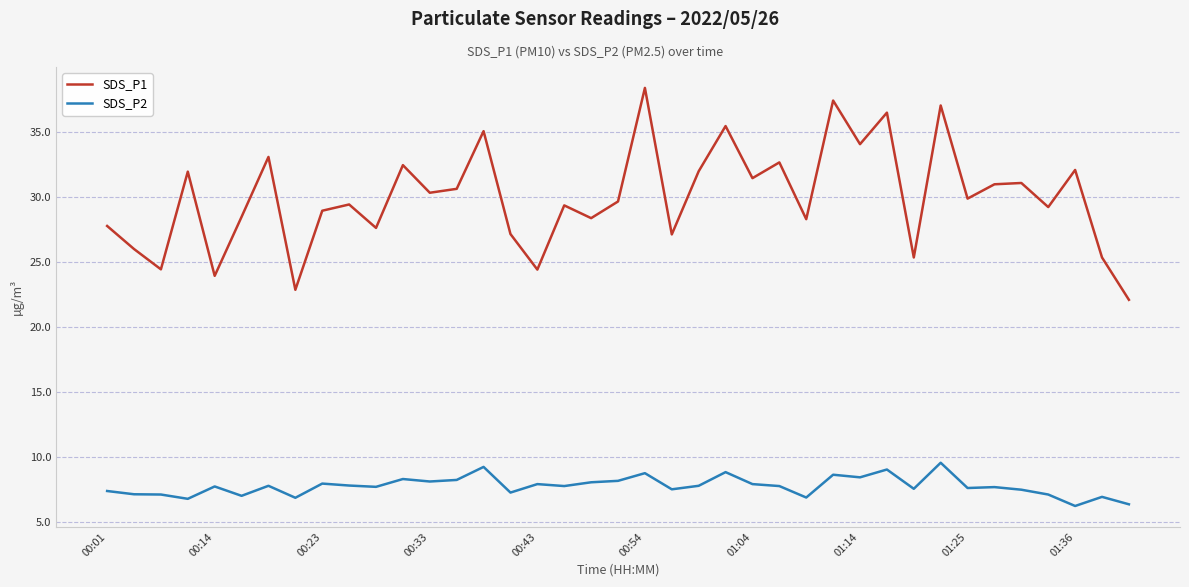

List the series in order of their overall mean, highest first.

SDS_P1, SDS_P2